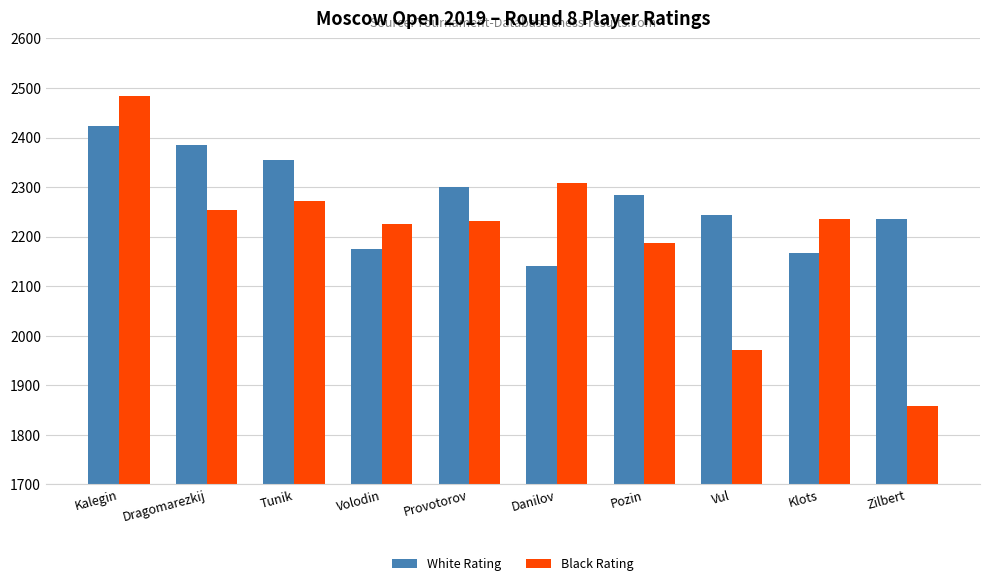

Reading left to right, what are all the values shown in this chart?

White Rating: 2424	2385	2354	2175	2300	2140	2284	2244	2166	2235
Black Rating: 2484	2253	2272	2225	2231	2308	2188	1970	2235	1858